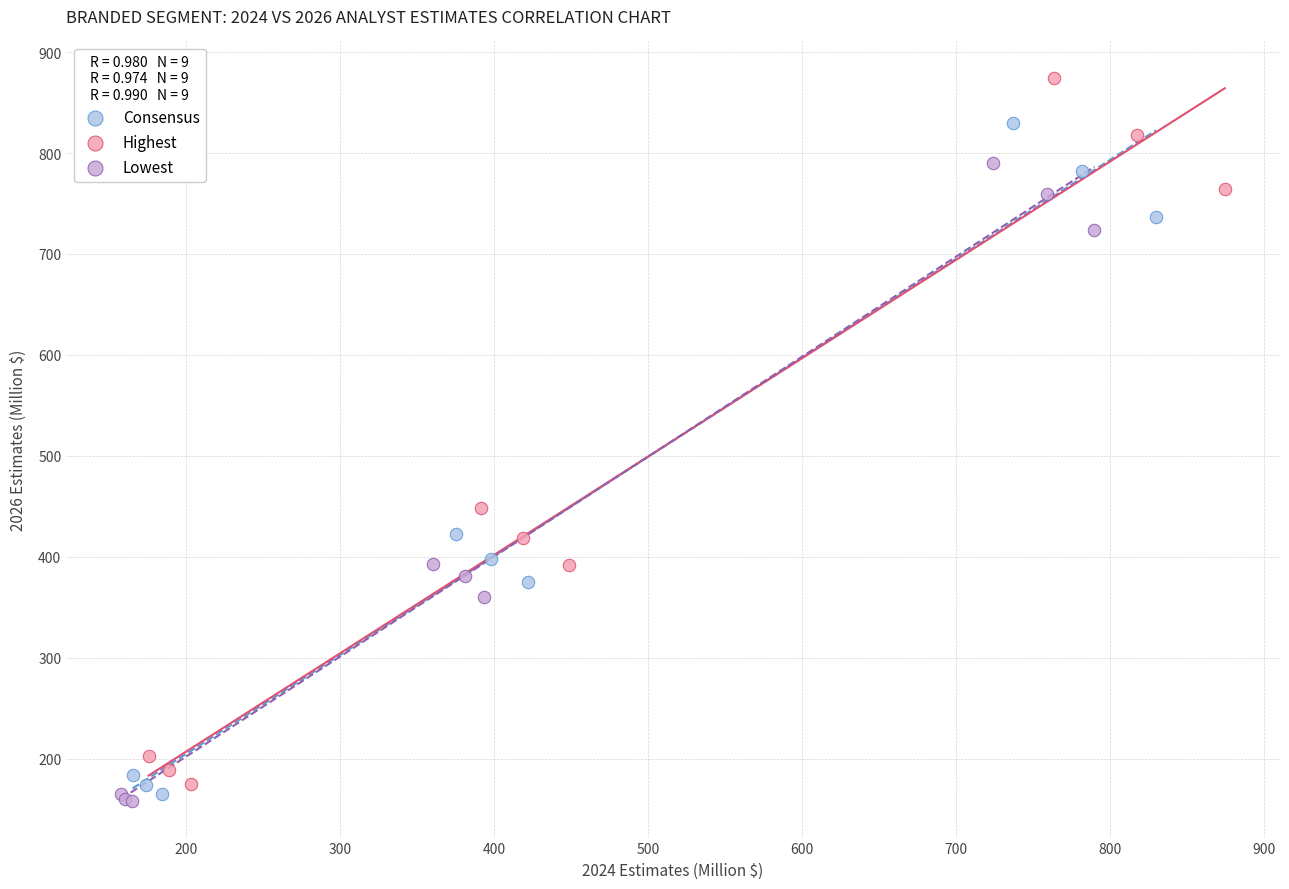

Which series has the largest Y range (max minus min)?

Highest